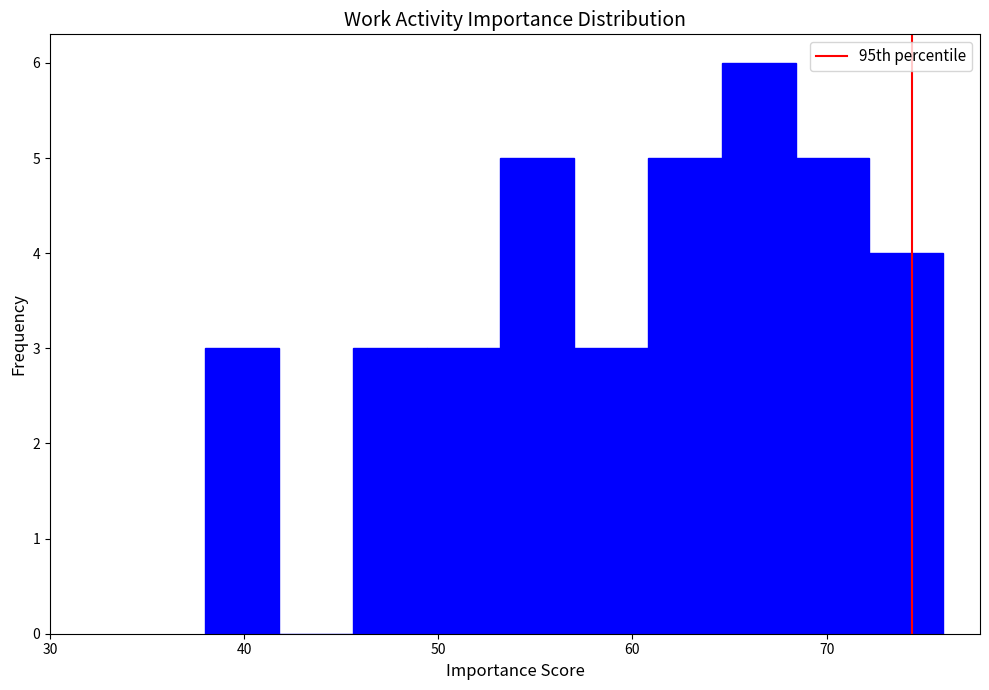

Around what value on the x-axis is the tallest bar? Give the approximate position of its centre, as read against the axis.

67